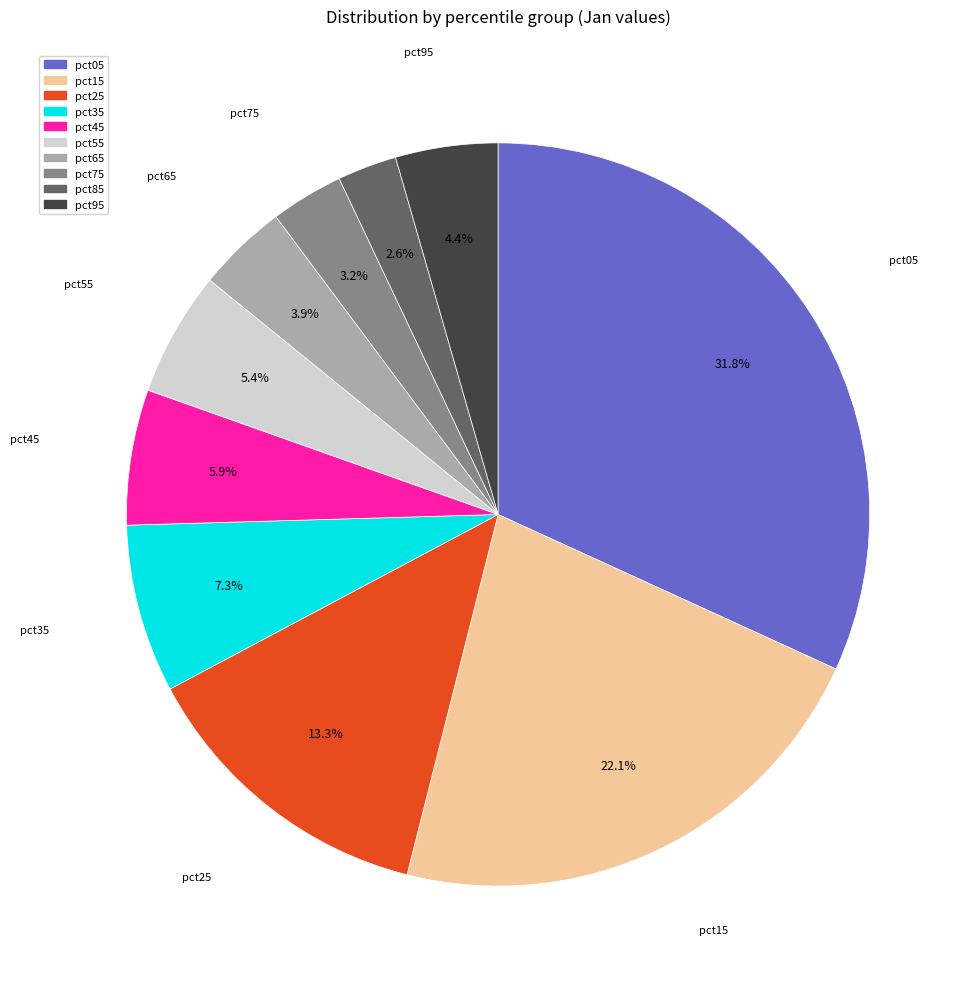

Which has a higher value, pct55 or pct25?

pct25